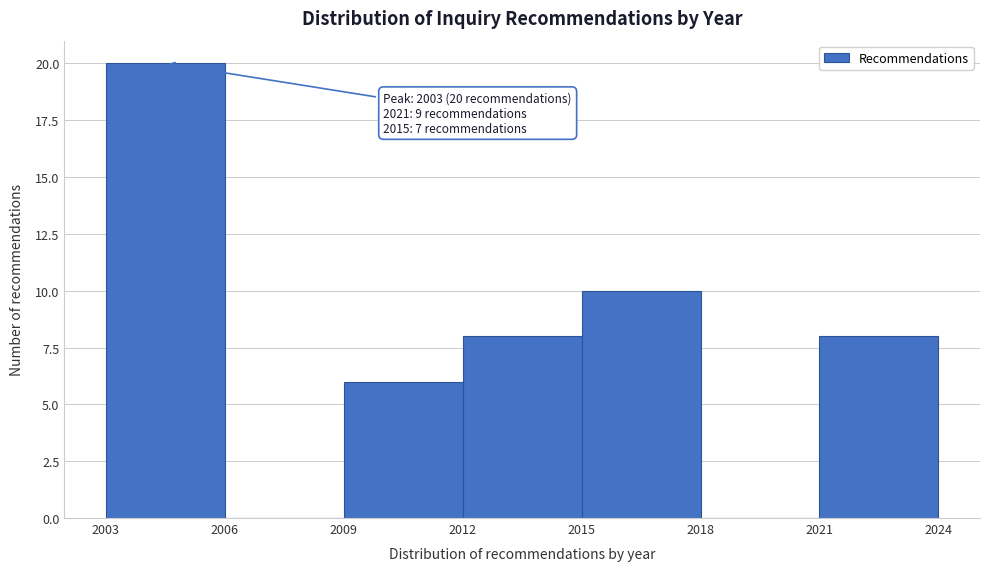

Over which range of the x-axis is the bar tallest?

2003 to 2006